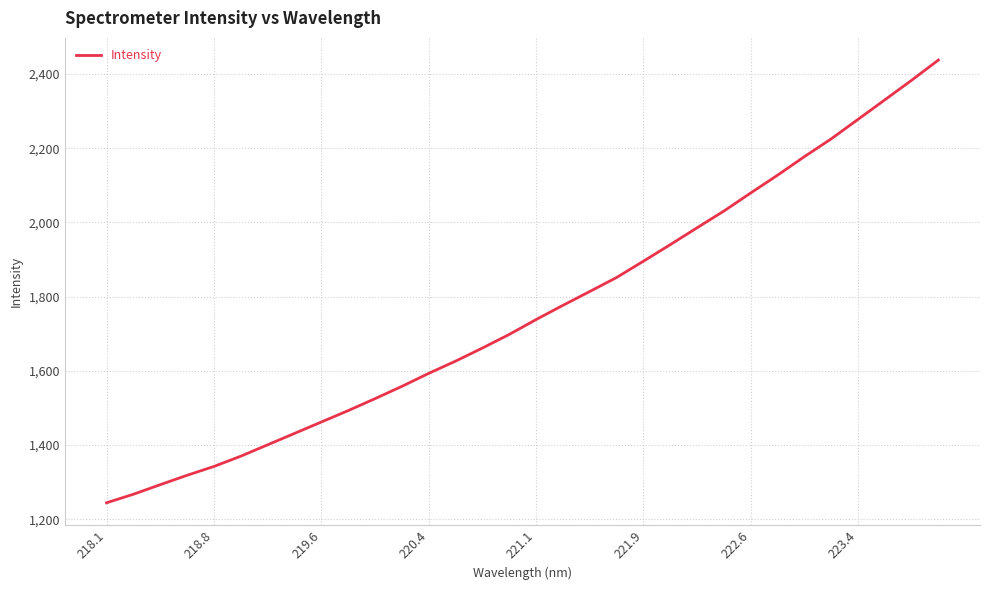

What is the difference between the maximum and minimum values?

1193.2